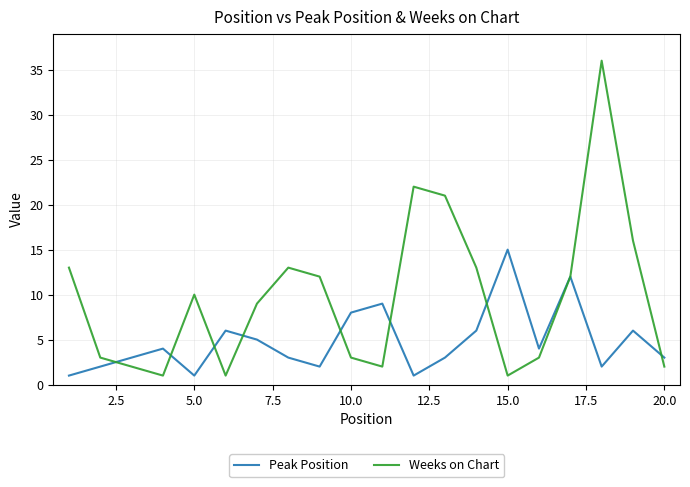

Which series has the largest range (max minus min)?

Weeks on Chart